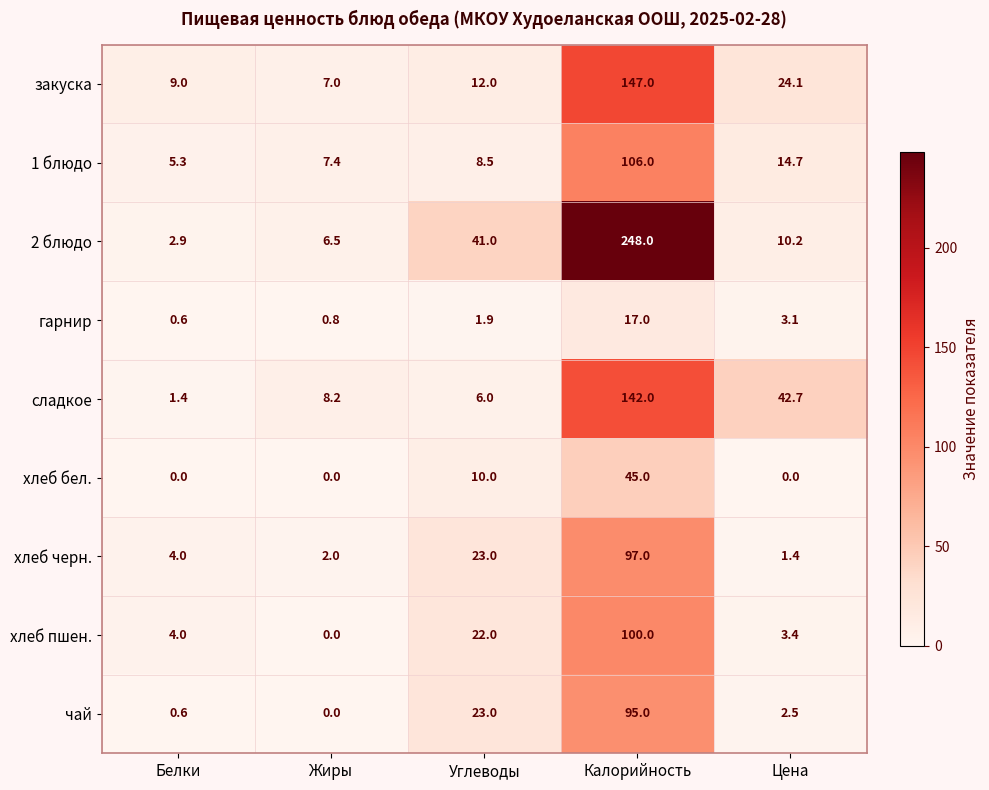

True or false: 1 блюдо has a value of 3.1 at Белки.

False